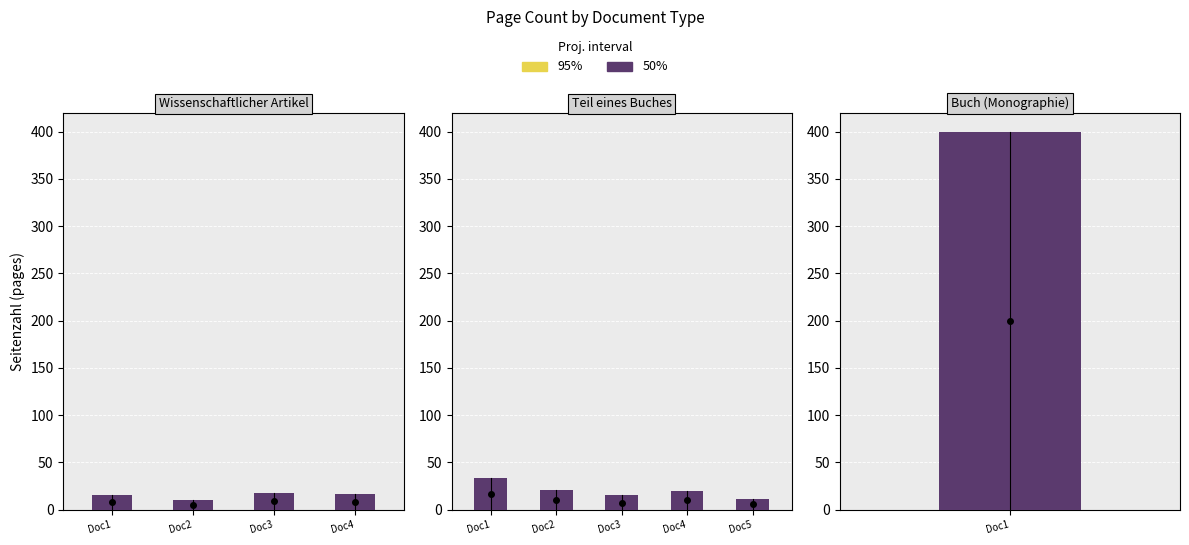

How many groups of bars are there?

5